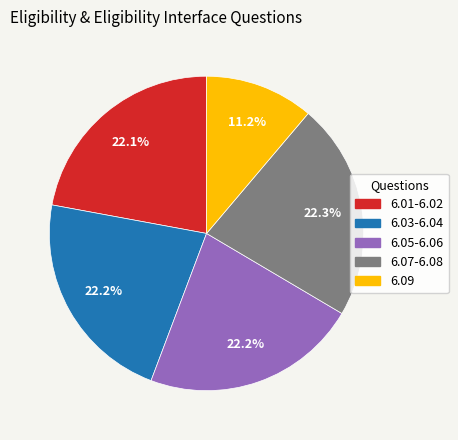

What portion of the pie excludes 6.09?

88.8%